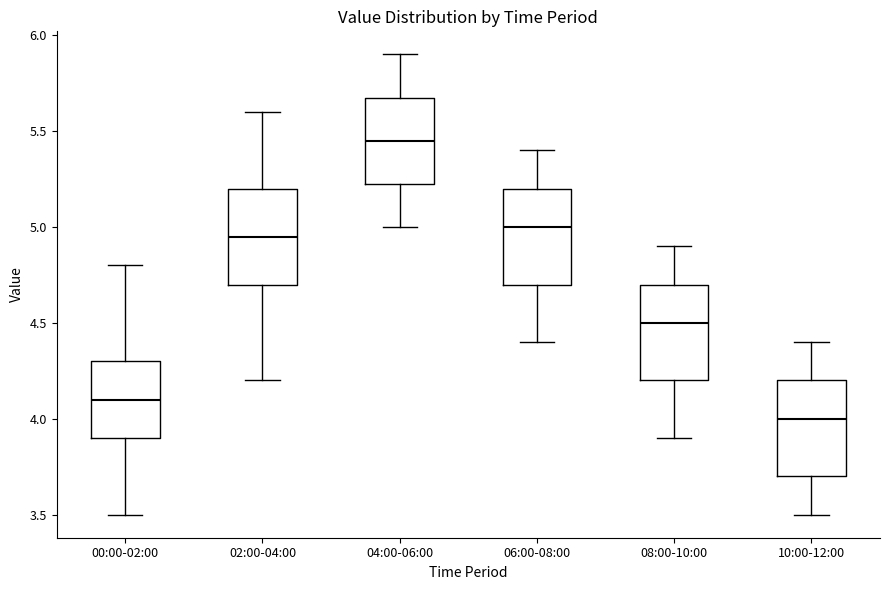

Where does the median line of the box for 00:00-02:00 sit on the y-axis? The values are not printed on the chart, so give them approximately, as read against the axis.

4.10